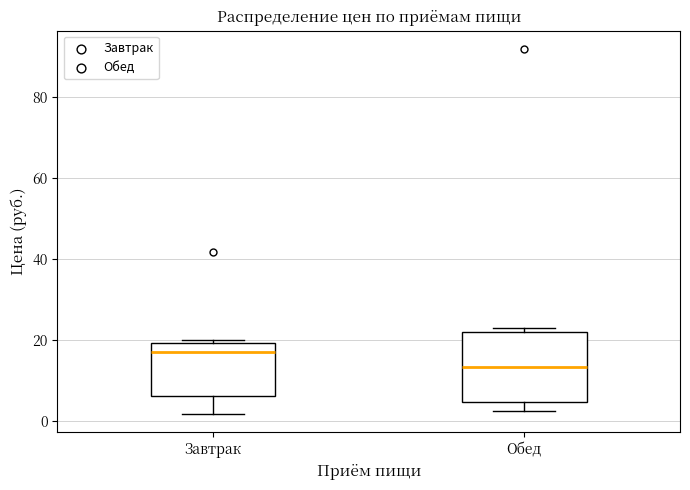

Which box is the tallest, from its lower edge to its upper edge?

Обед